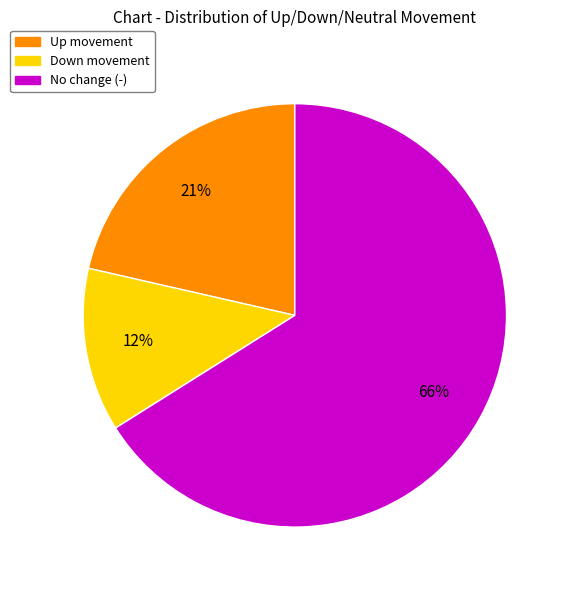

Do Up movement and No change (-) together represent more than half of the pie?

Yes